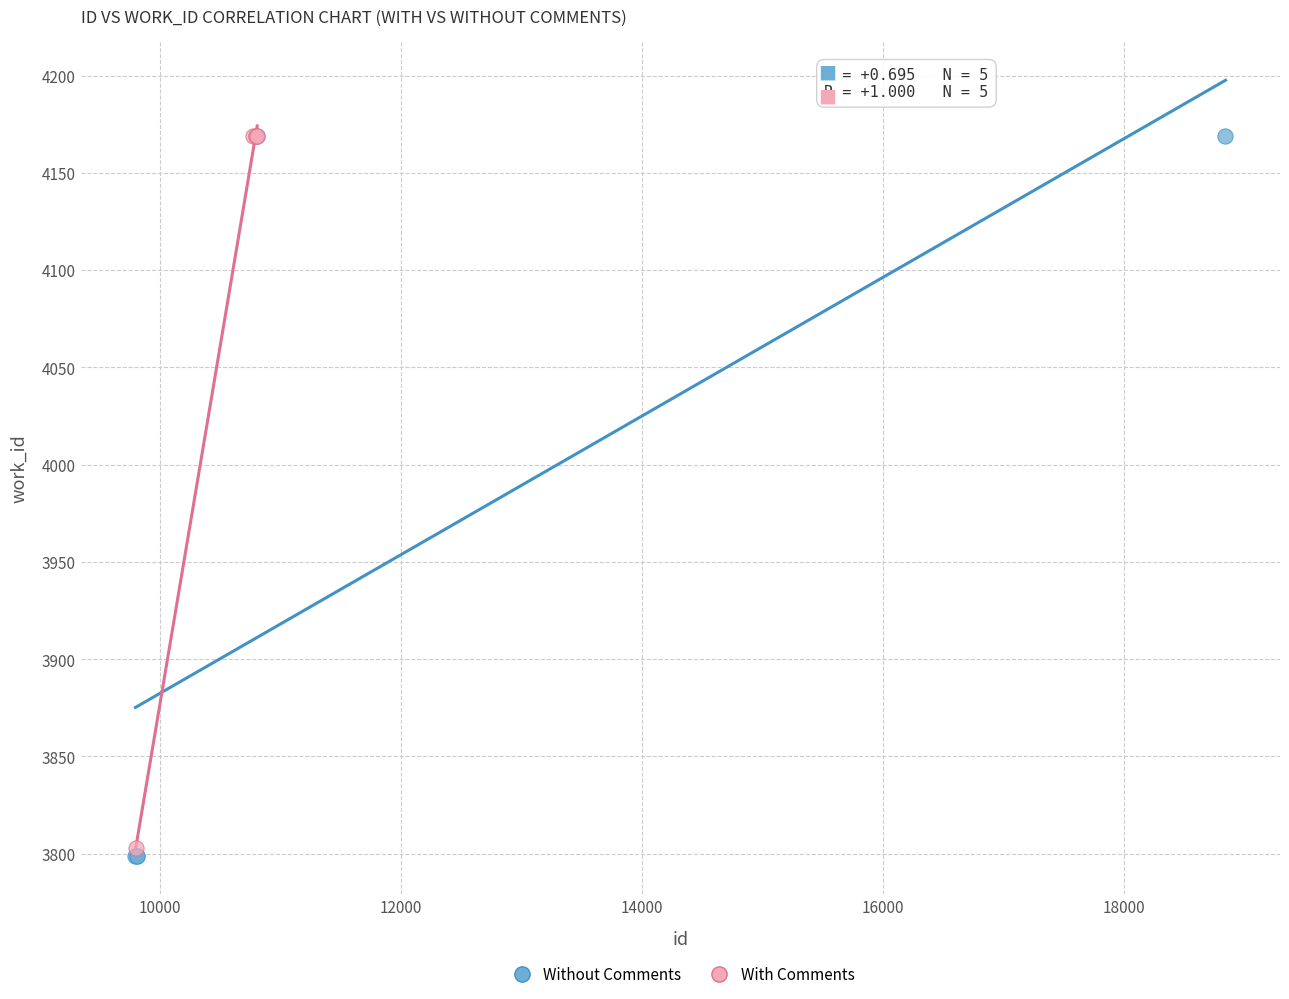

Which series has the widest spread of Y values?

Without Comments